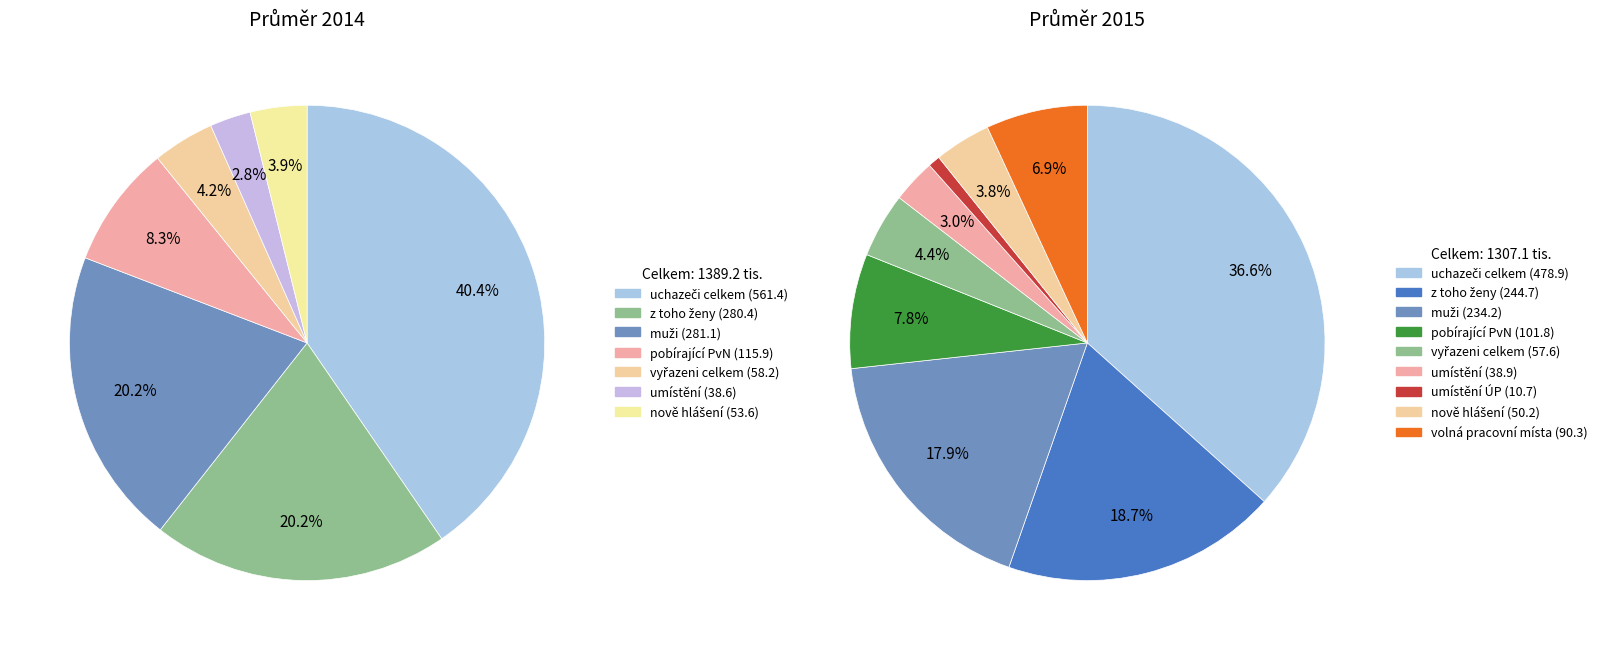

Count the number of slices in the pie.

9